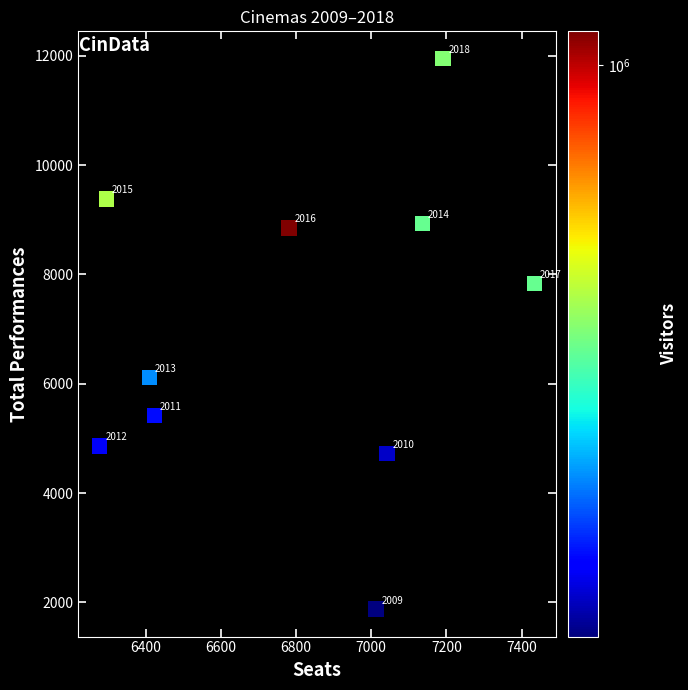

What is the average X value?

6800